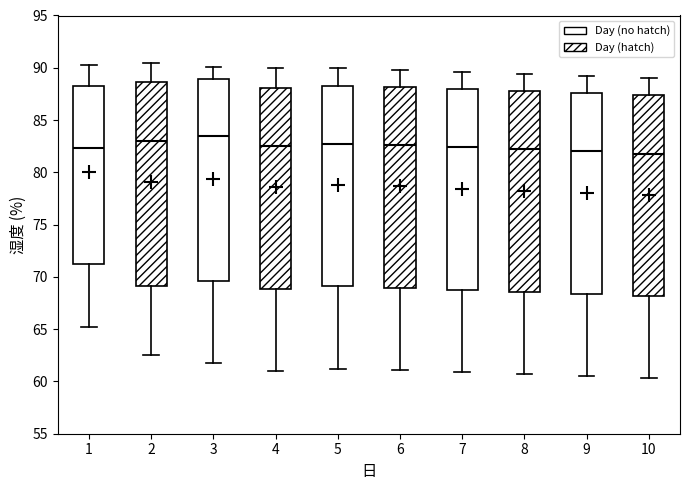

Reading left to right, transcribe this box plot: for each box, give where its median line is, the range the box spans, and where its two whiskers end, as read against the y-axis. The values are not printed on the chart, so give them approximately, as read against the axis.

1: median 82.5, box 71.5 to 88.0, whiskers 65.0 to 90.5
2: median 83.0, box 69.0 to 88.5, whiskers 62.5 to 90.5
3: median 83.5, box 69.5 to 89.0, whiskers 62.0 to 90.0
4: median 82.5, box 69.0 to 88.0, whiskers 61.0 to 90.0
5: median 83.0, box 69.0 to 88.5, whiskers 61.0 to 90.0
6: median 82.5, box 69.0 to 88.0, whiskers 61.0 to 90.0
7: median 82.5, box 69.0 to 88.0, whiskers 61.0 to 89.5
8: median 82.0, box 68.5 to 88.0, whiskers 60.5 to 89.5
9: median 82.0, box 68.5 to 87.5, whiskers 60.5 to 89.0
10: median 82.0, box 68.0 to 87.5, whiskers 60.5 to 89.0